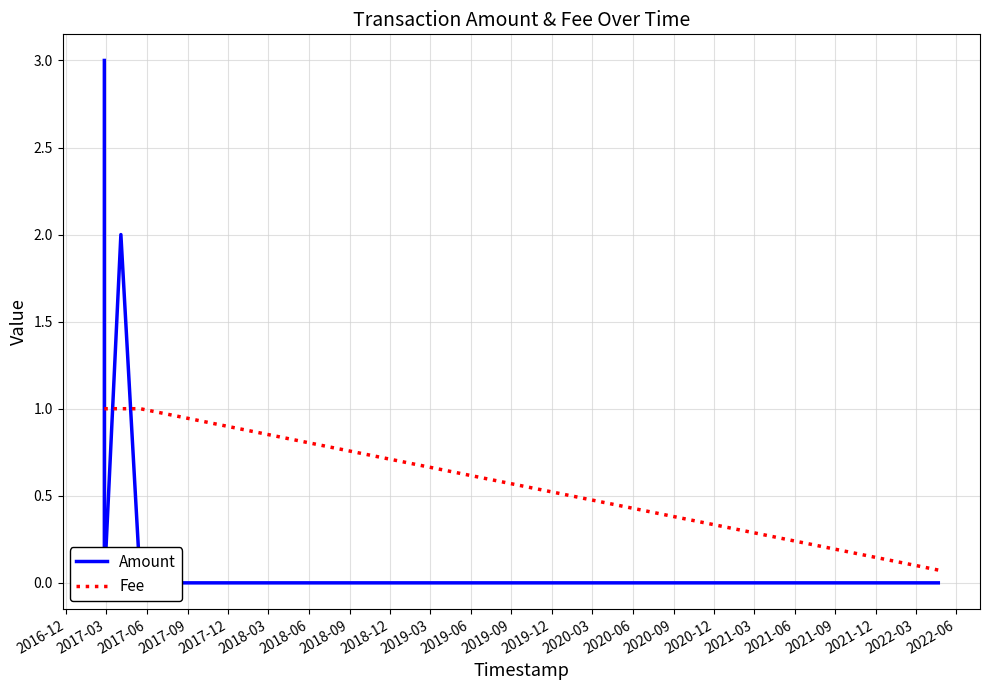

How many times do Fee and Amount cross each other?

3